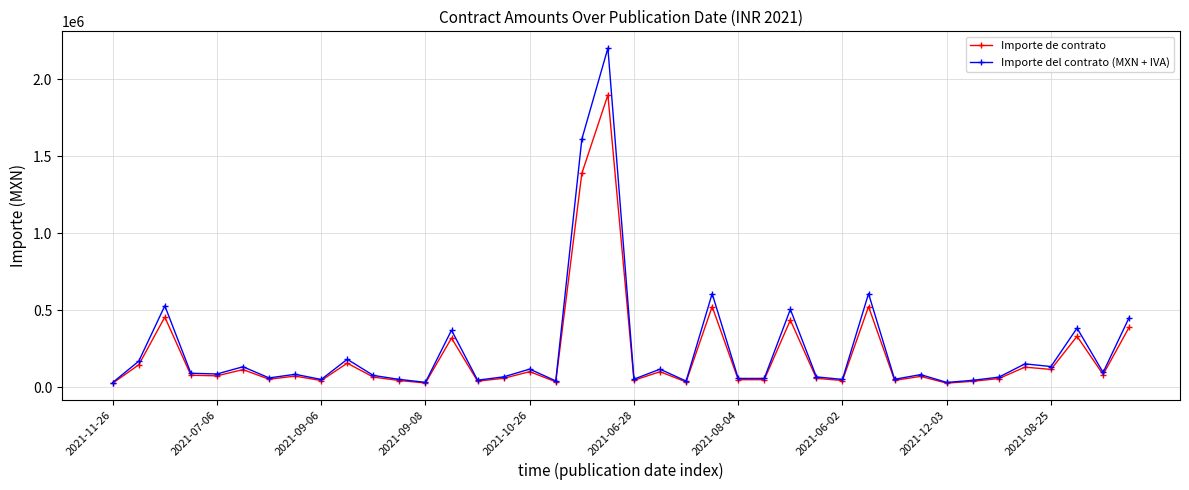

Rank the series by their maximum value, from lowest to highest.

Importe de contrato, Importe del contrato (MXN + IVA)